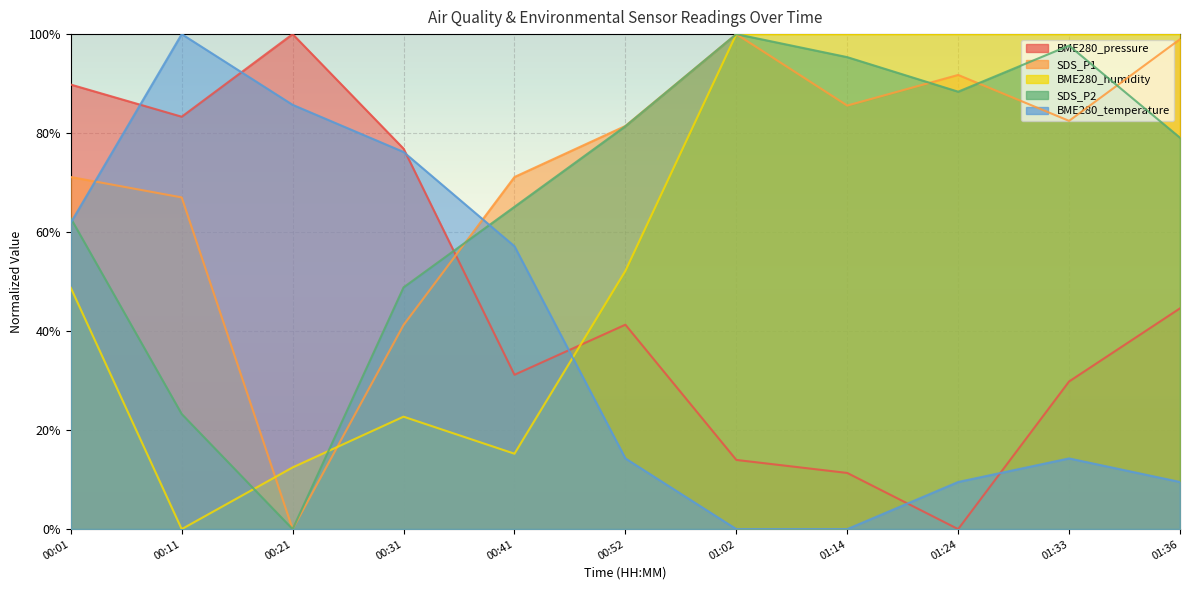

Which series has the largest range (max minus min)?

BME280_pressure